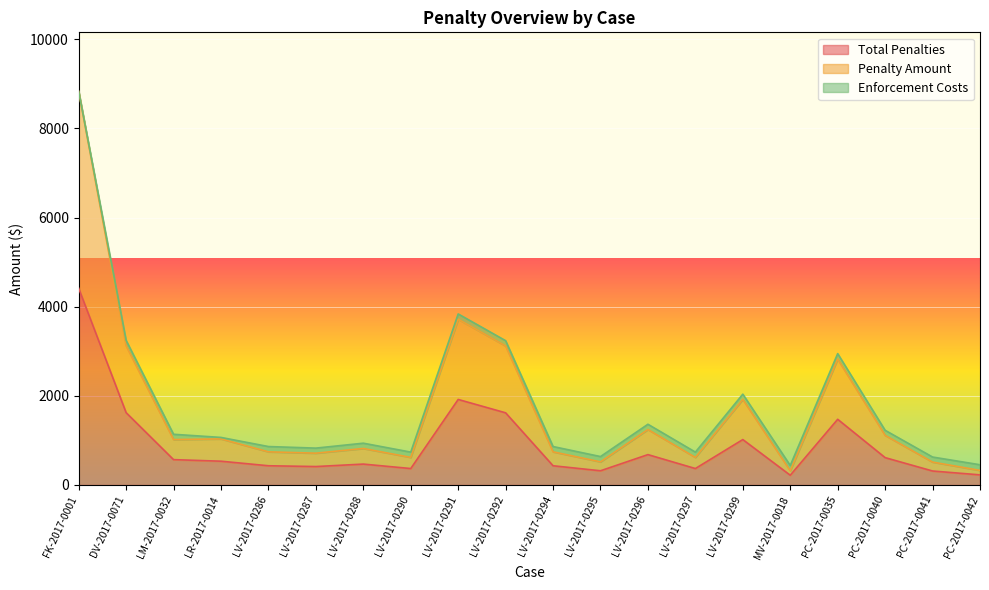

Which series has the largest total across all categories?

Penalty Amount